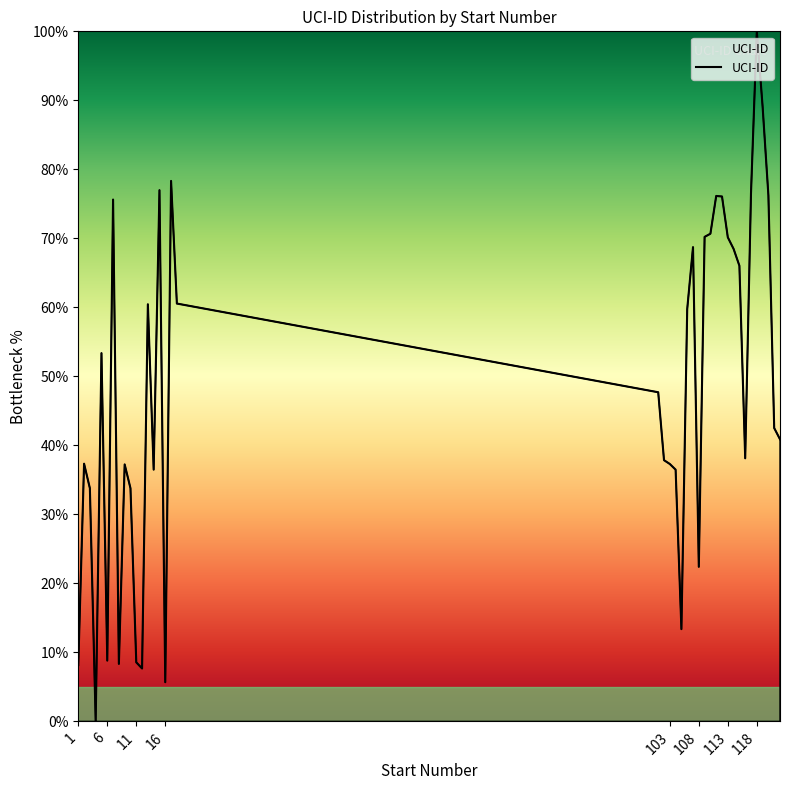

What is the difference between the second highest and second lowest values?

83.4